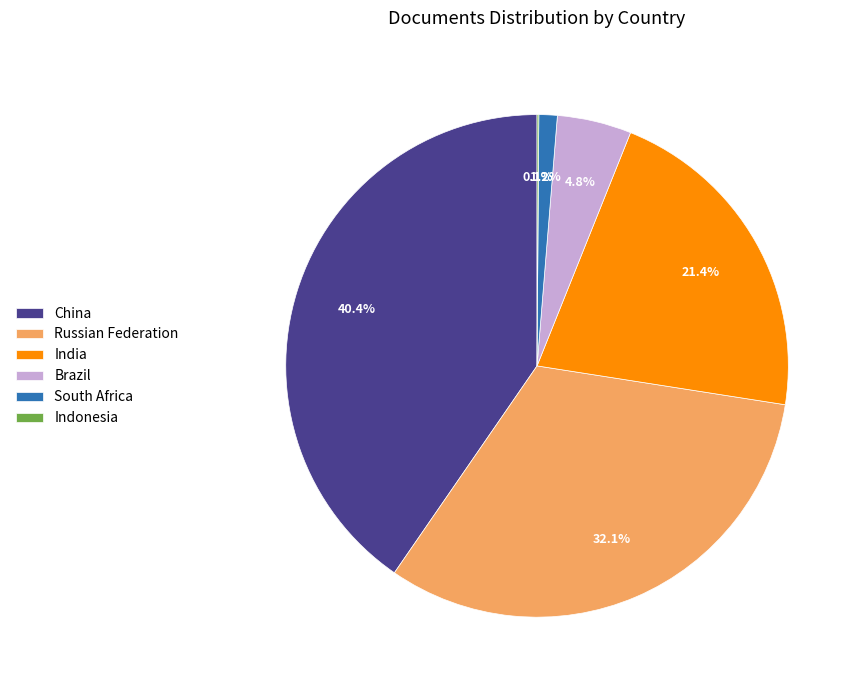

Approximately how many times larger is the value at South Africa compared to Brazil?

0.2